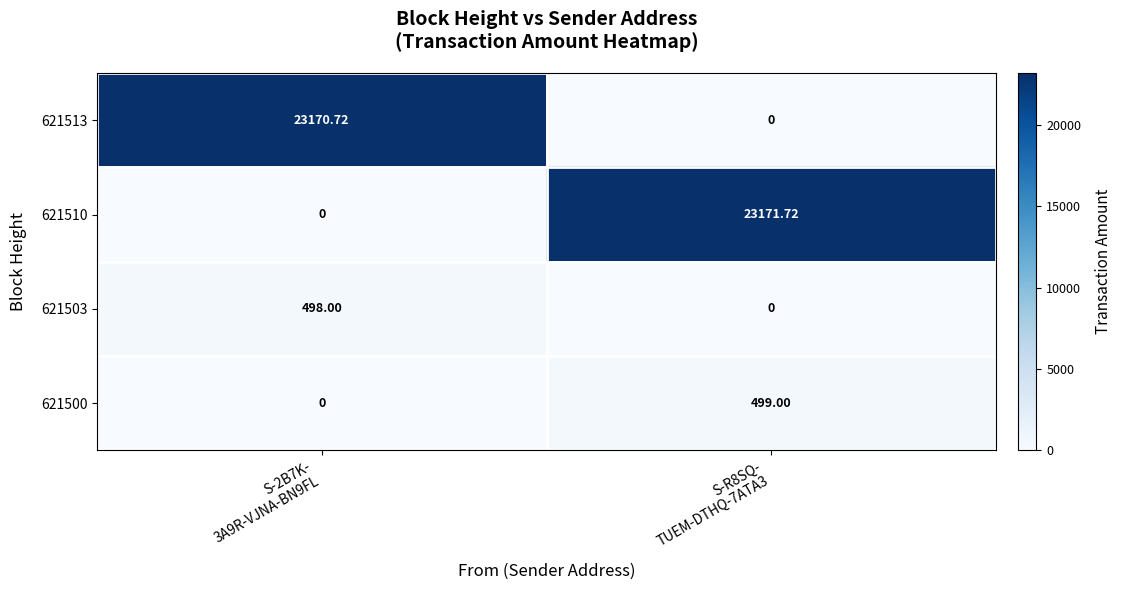

How many values in 621500 are above zero?

1